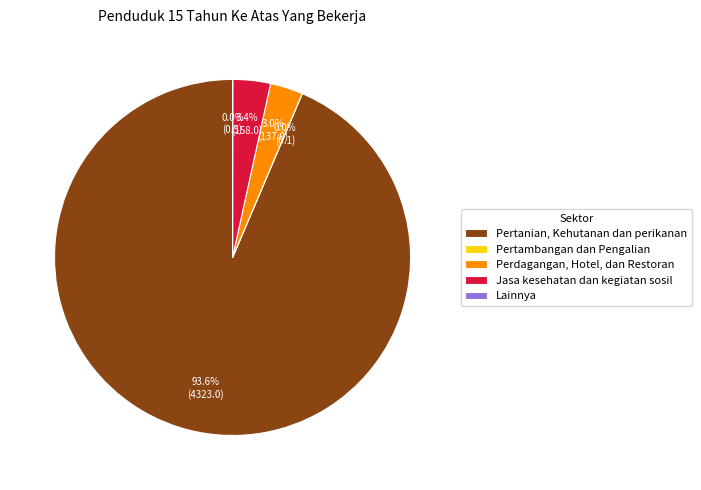

Which slice is the largest?

Pertanian, Kehutanan dan perikanan